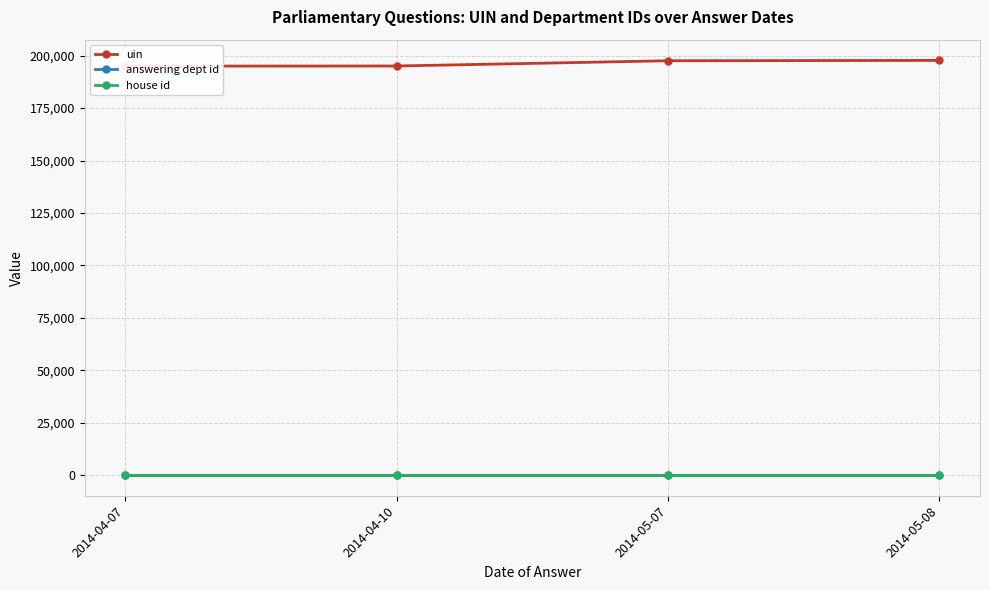

What is the highest value of the uin series?

197756